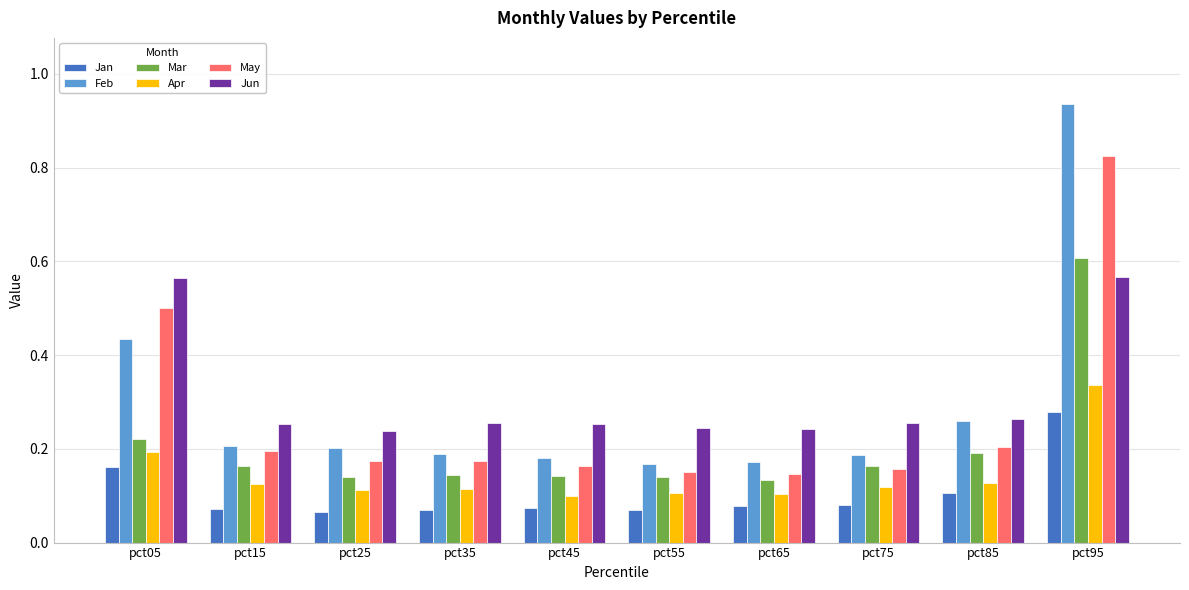

Which series has the widest spread of values?

Feb